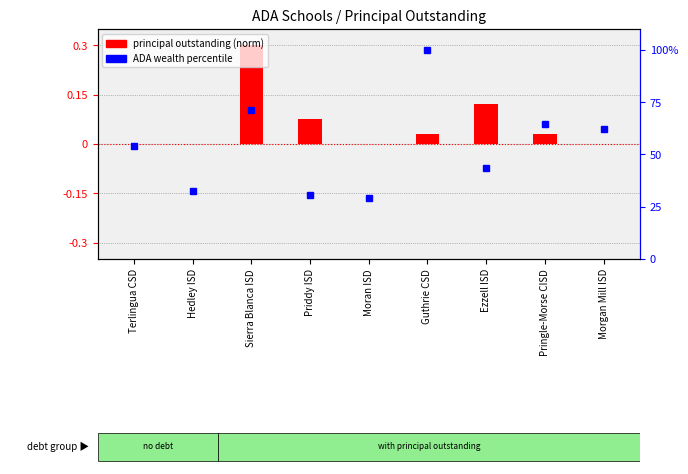

How many values in principal outstanding (norm) are above zero?

5